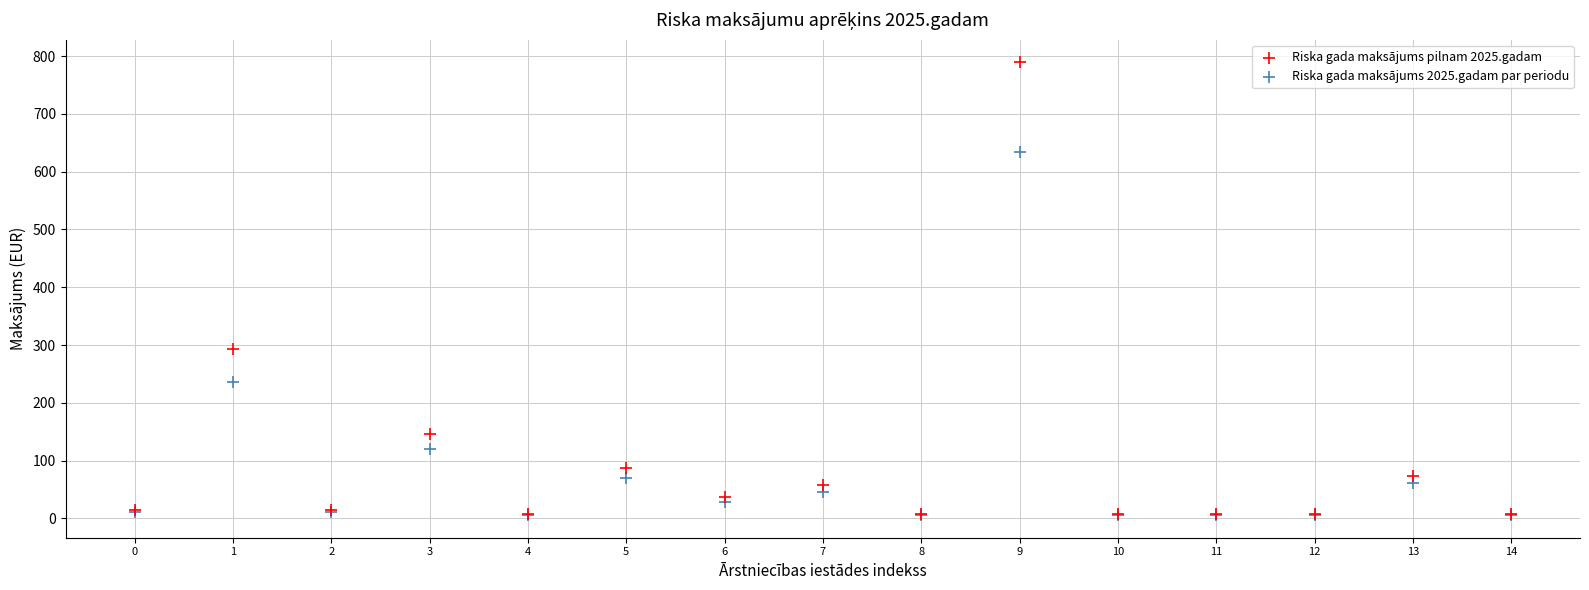

Which series reaches the maximum Y coordinate?

Riska gada maksājums pilnam 2025.gadam